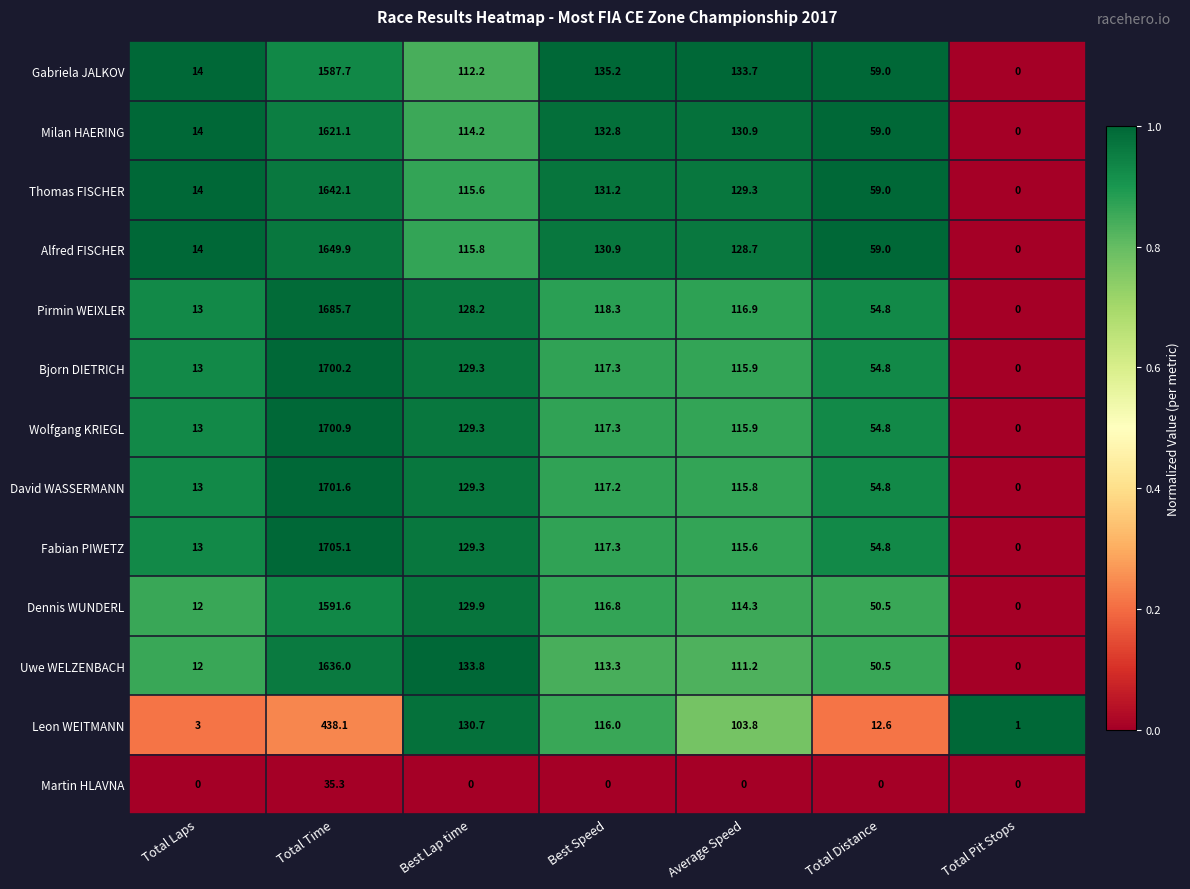

Is it true that Martin HLAVNA equals 12.8 at Best Lap time?

False